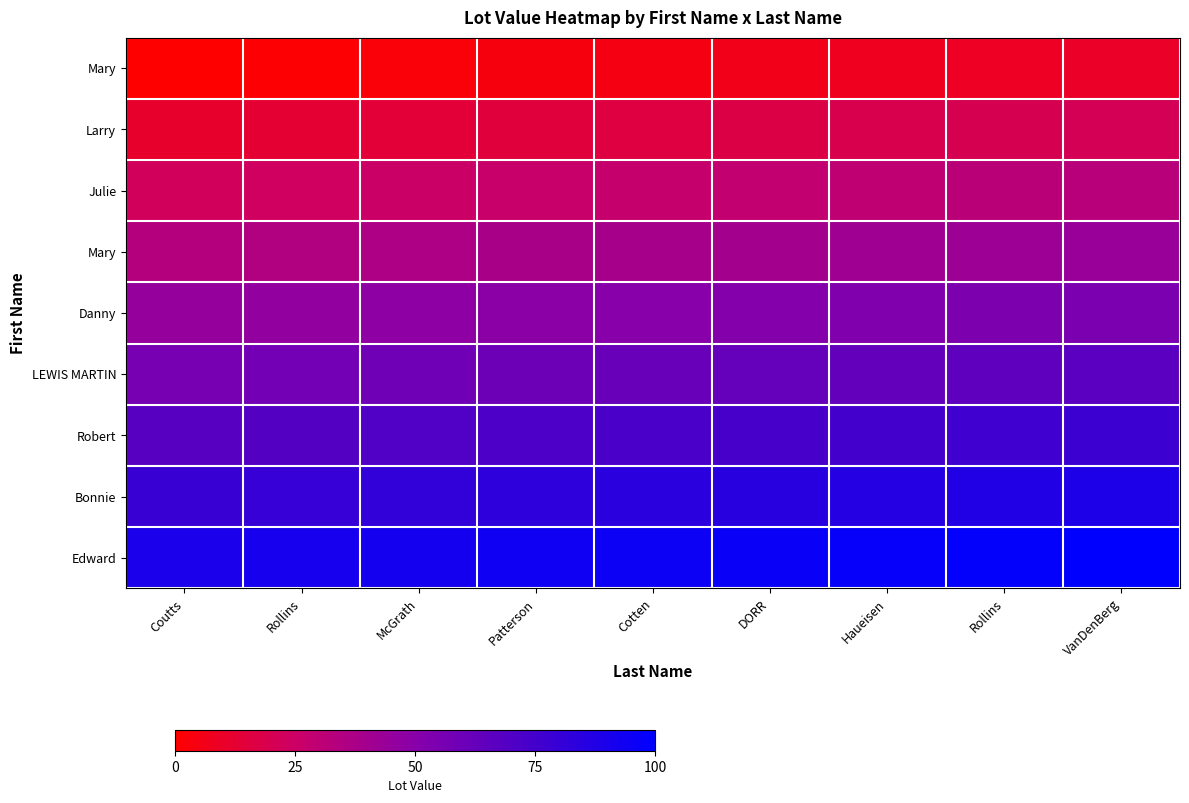

At which category does the chart reach its peak across all series?

VanDenBerg